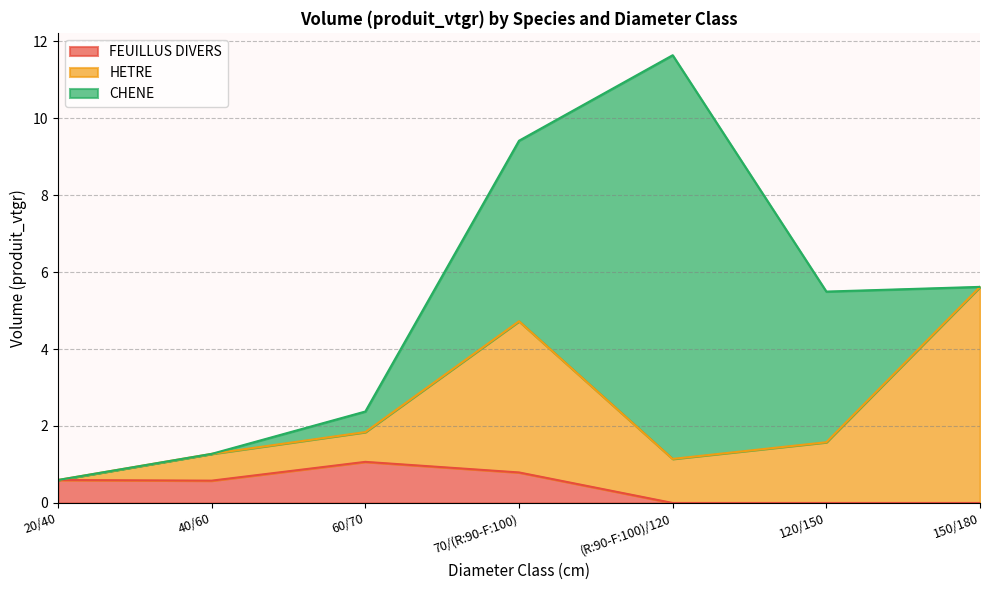

The value of FEUILLUS DIVERS at 120/150 is 0.0. True or false?

True